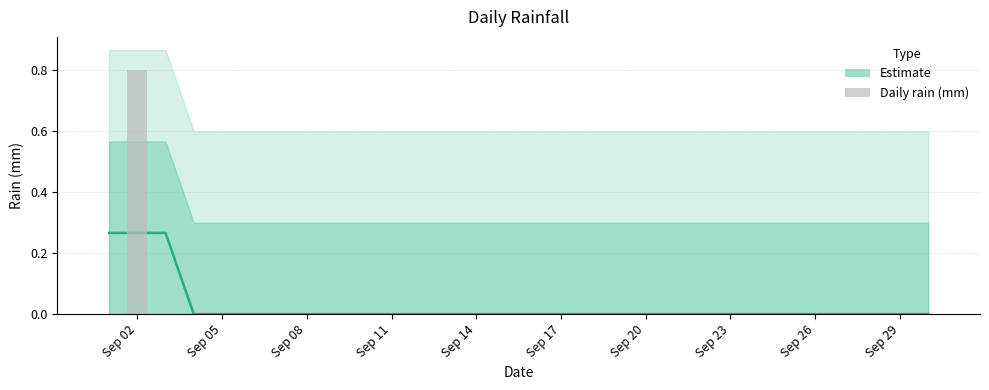

At which label is the value closest to 0?

Sep 11